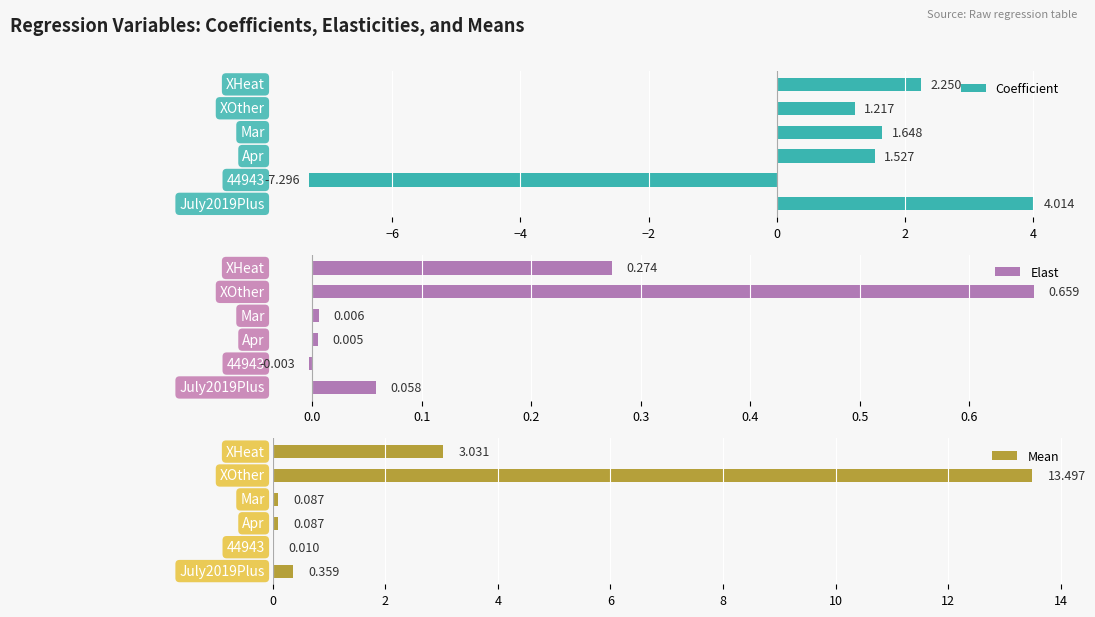

Is it true that Elast equals -0.0 at 0?

False